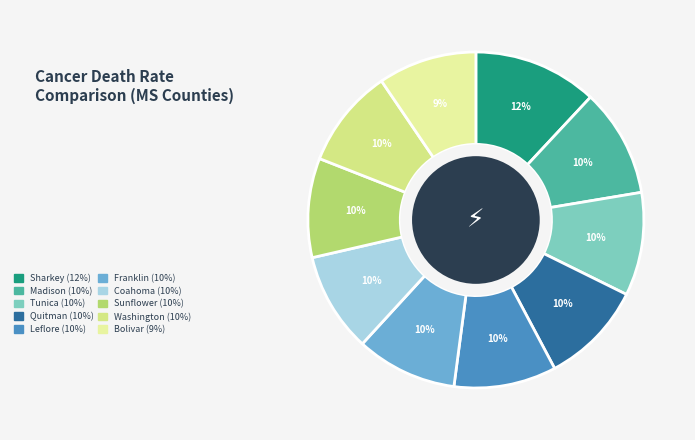

Count the number of slices in the pie.

10